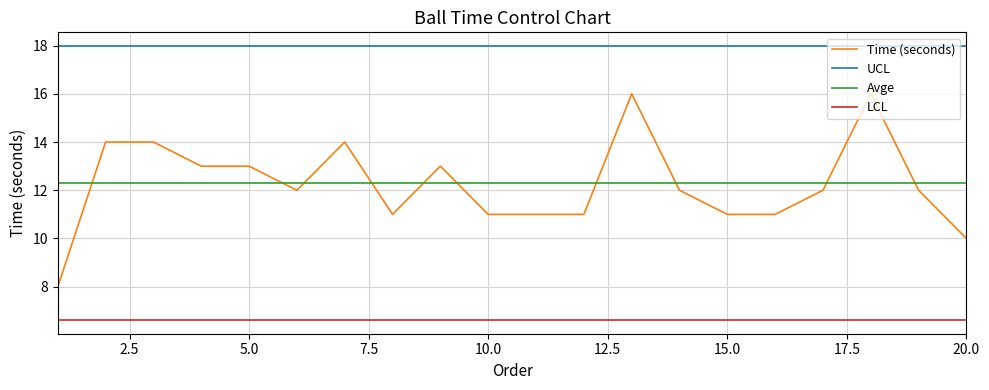

Reading right to left, transcribe all the data shown in this chart.

Time (seconds): 10.0	12.0	16.0	12.0	11.0	11.0	12.0	16.0	11.0	11.0	11.0	13.0	11.0	14.0	12.0	13.0	13.0	14.0	14.0	8.0
UCL: 18.0	18.0	18.0	18.0	18.0	18.0	18.0	18.0	18.0	18.0	18.0	18.0	18.0	18.0	18.0	18.0	18.0	18.0	18.0	18.0
Avge: 12.3	12.3	12.3	12.3	12.3	12.3	12.3	12.3	12.3	12.3	12.3	12.3	12.3	12.3	12.3	12.3	12.3	12.3	12.3	12.3
LCL: 6.6	6.6	6.6	6.6	6.6	6.6	6.6	6.6	6.6	6.6	6.6	6.6	6.6	6.6	6.6	6.6	6.6	6.6	6.6	6.6